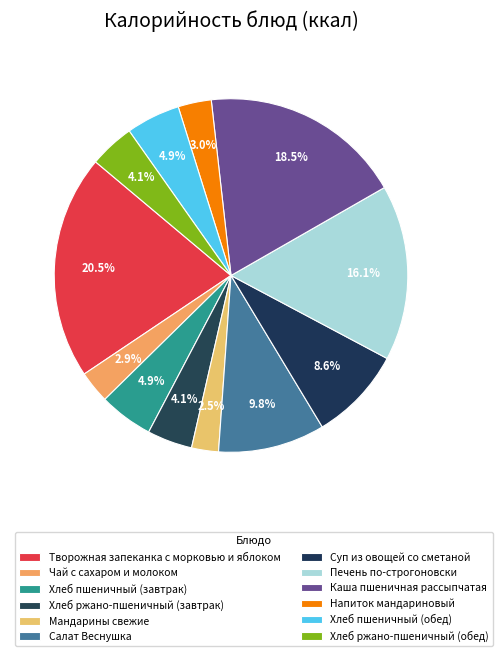

Approximately how many times larger is the value at Хлеб ржано-пшеничный (обед) compared to Чай с сахаром и молоком?

1.4